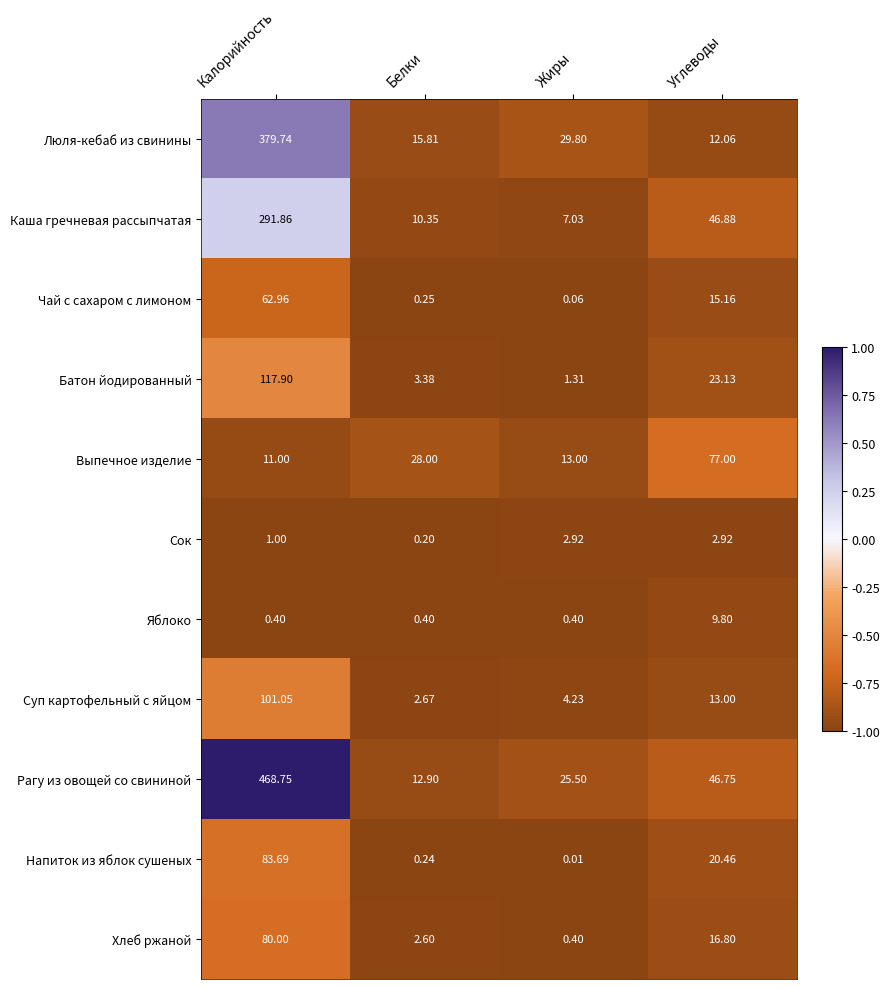

Which series has the largest total across all categories?

Рагу из овощей со свининой